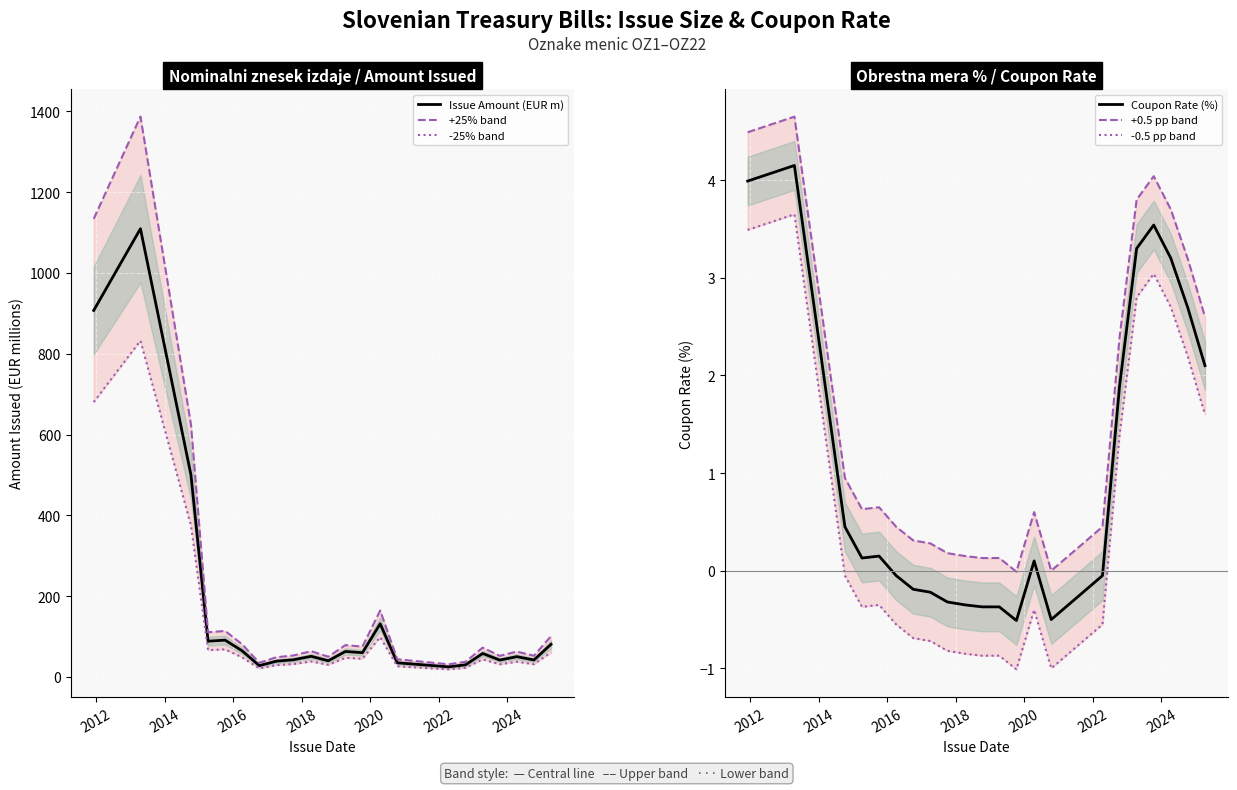

At how many categories does at least one series exceed 1041?

2